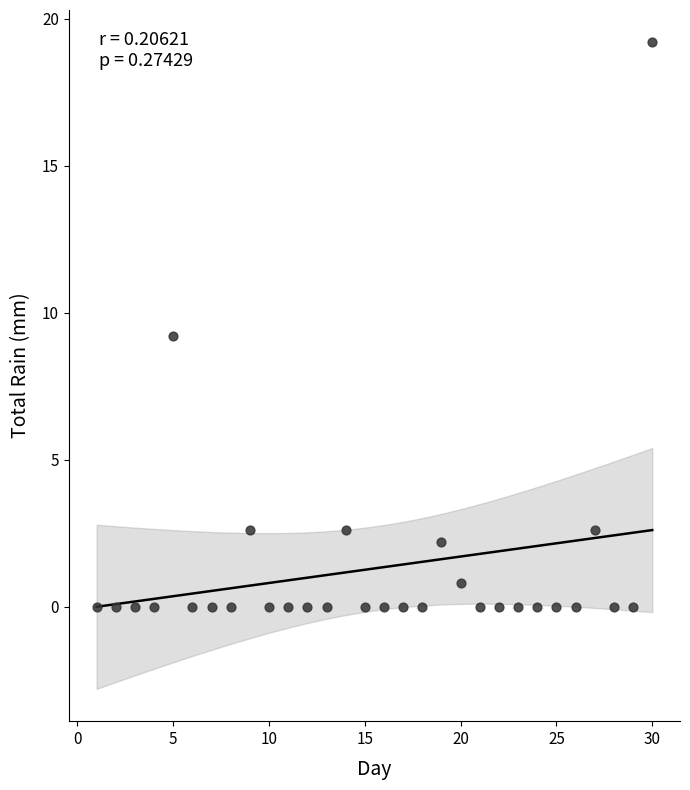

What is the range of X values (max minus min)?

29.0